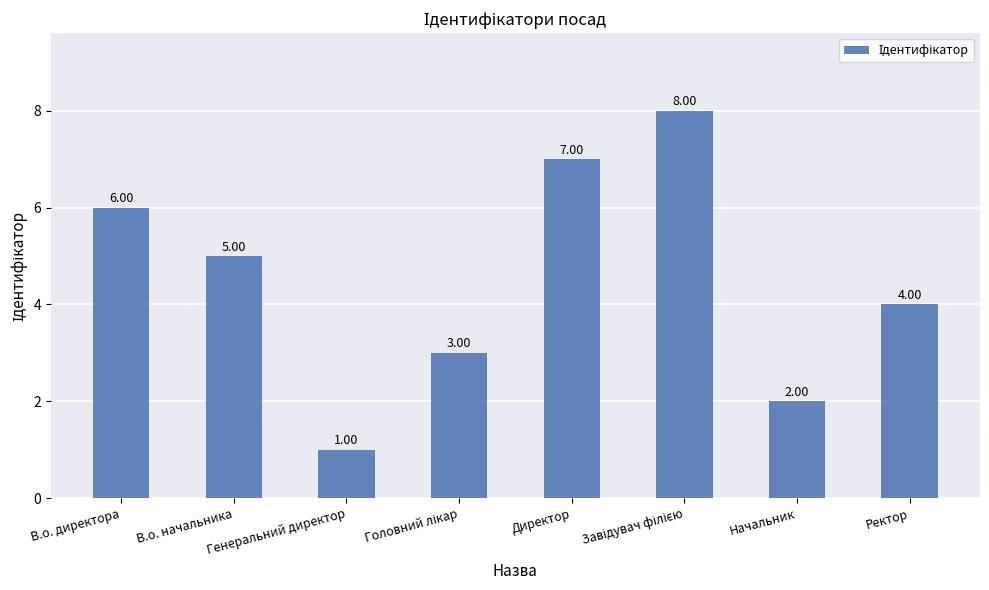

How many bars are there in total?

8